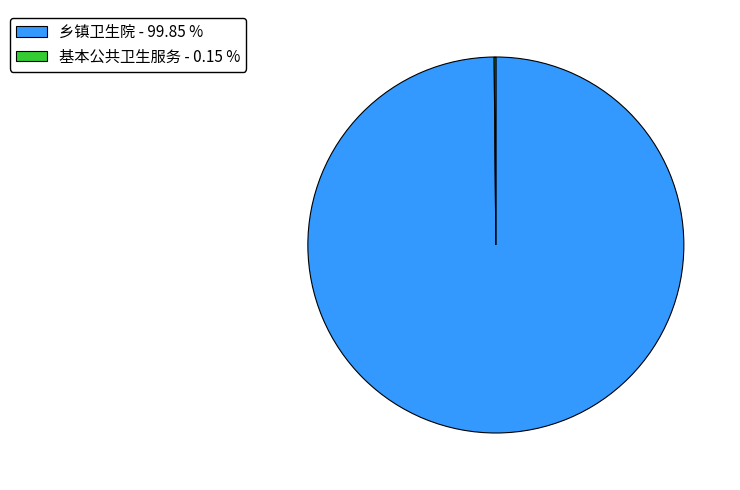

Does 乡镇卫生院 - 99.85 % account for over 50% of the chart?

Yes